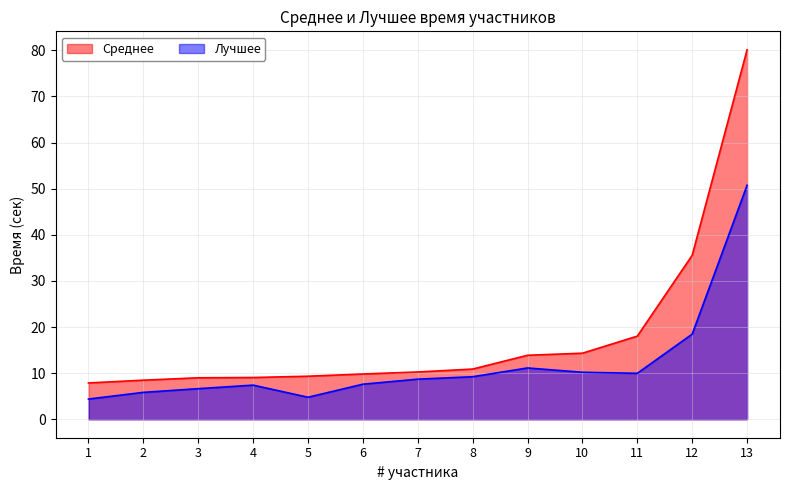

Which category has the lowest value in the Лучшее series?

1